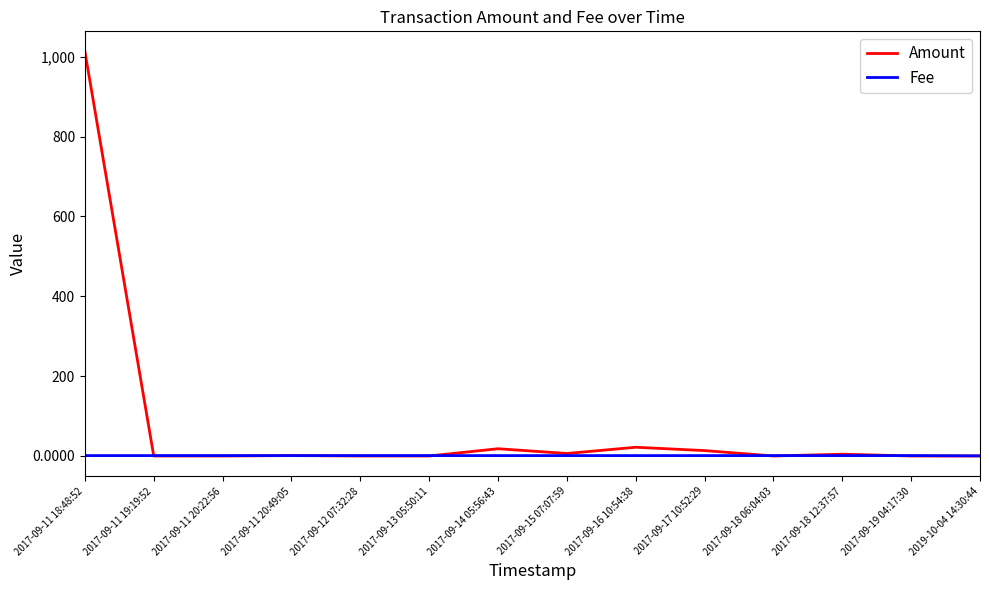

True or false: Amount has a value of 1.0 at 2017-09-11 20:49:05.

True